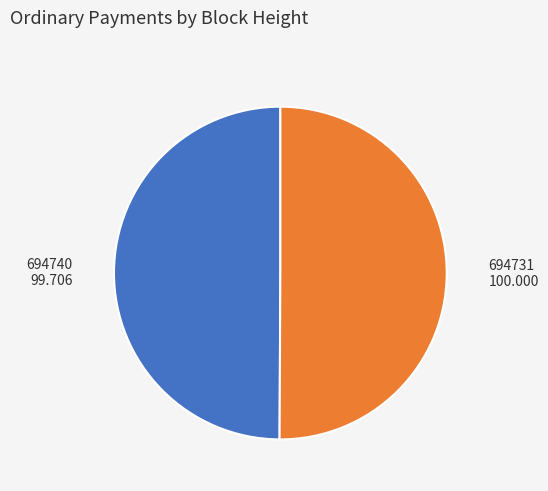

Do 694740 and 694731 together represent more than half of the pie?

Yes